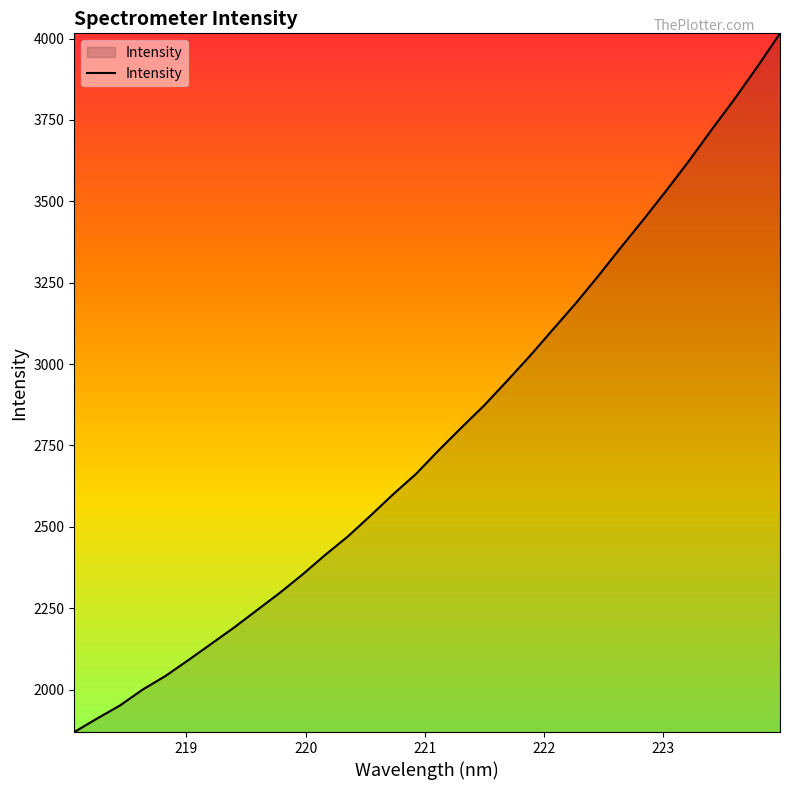

What is the sum of all values?

89135.3